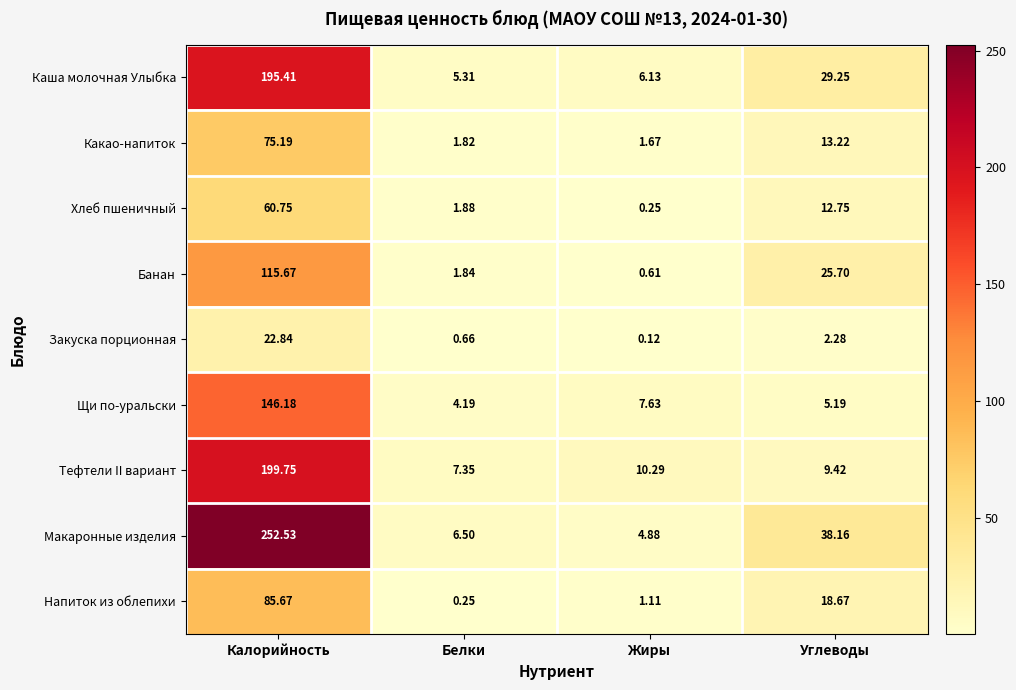

Rank the series at Калорийность from highest to lowest value.

Макаронные изделия, Тефтели II вариант, Каша молочная Улыбка, Щи по-уральски, Банан, Напиток из облепихи, Какао-напиток, Хлеб пшеничный, Закуска порционная